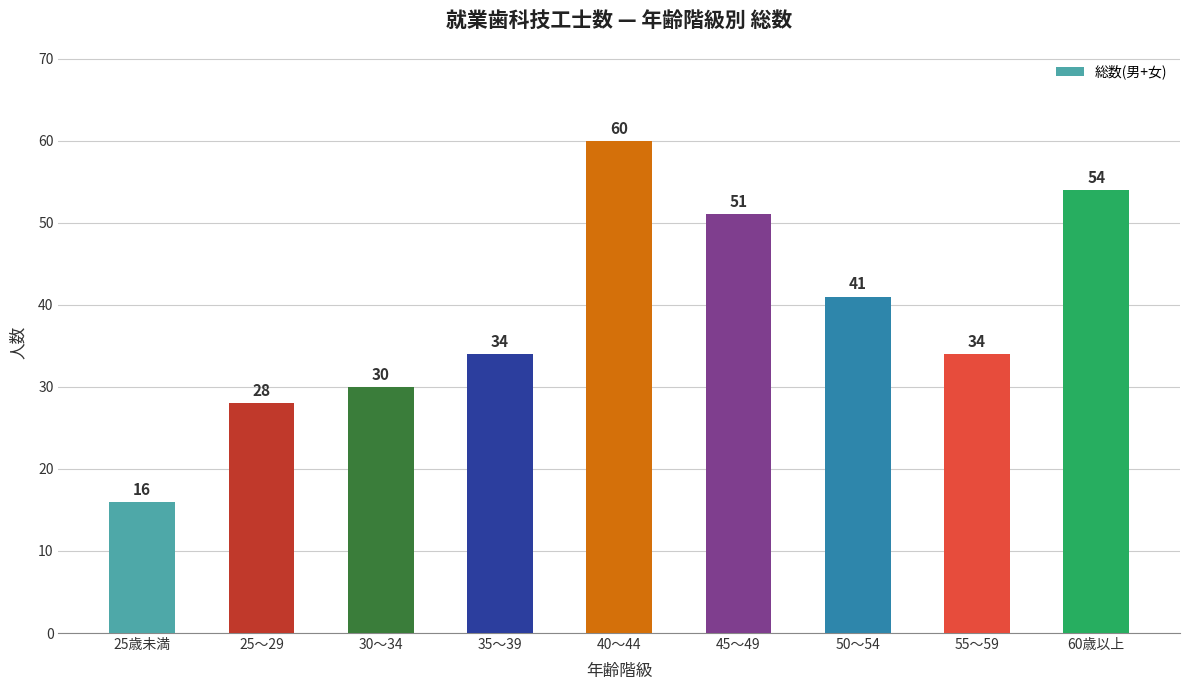

What is the sum of all values?

348